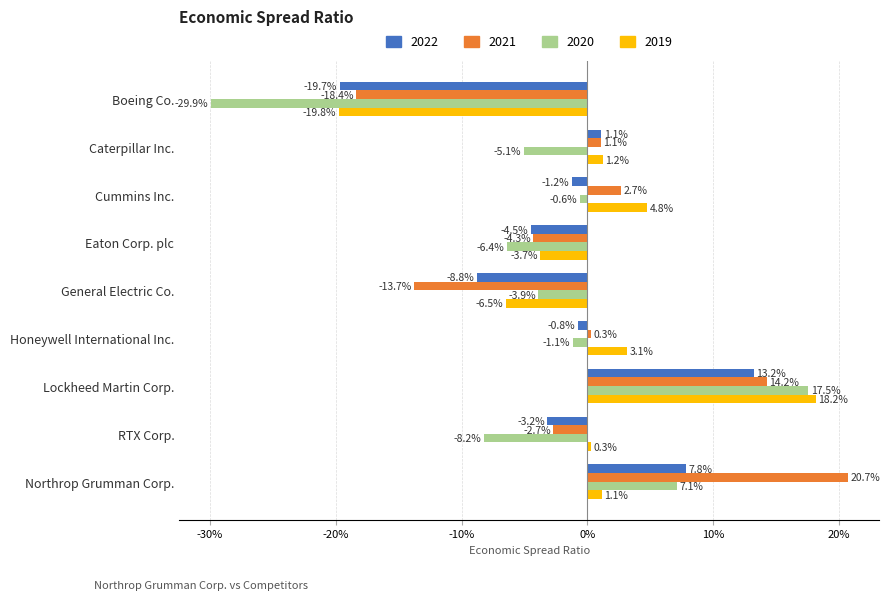

What is the label of the 2nd bar from the right?

RTX Corp.